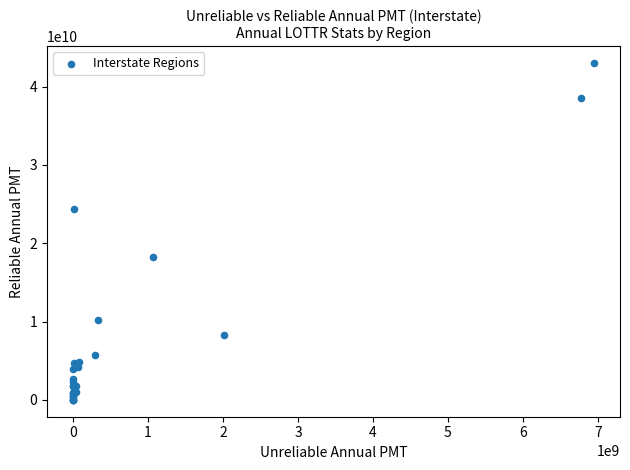

What Y value in the scatter plot is closest to 21505959870?

24332563670